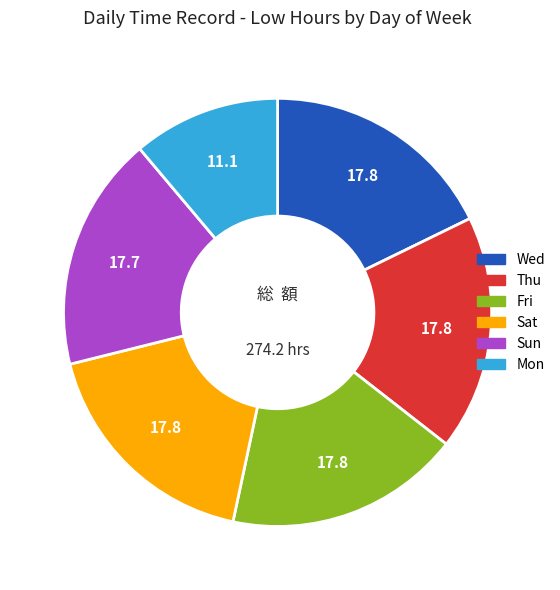

Is there a majority slice in this chart?

No